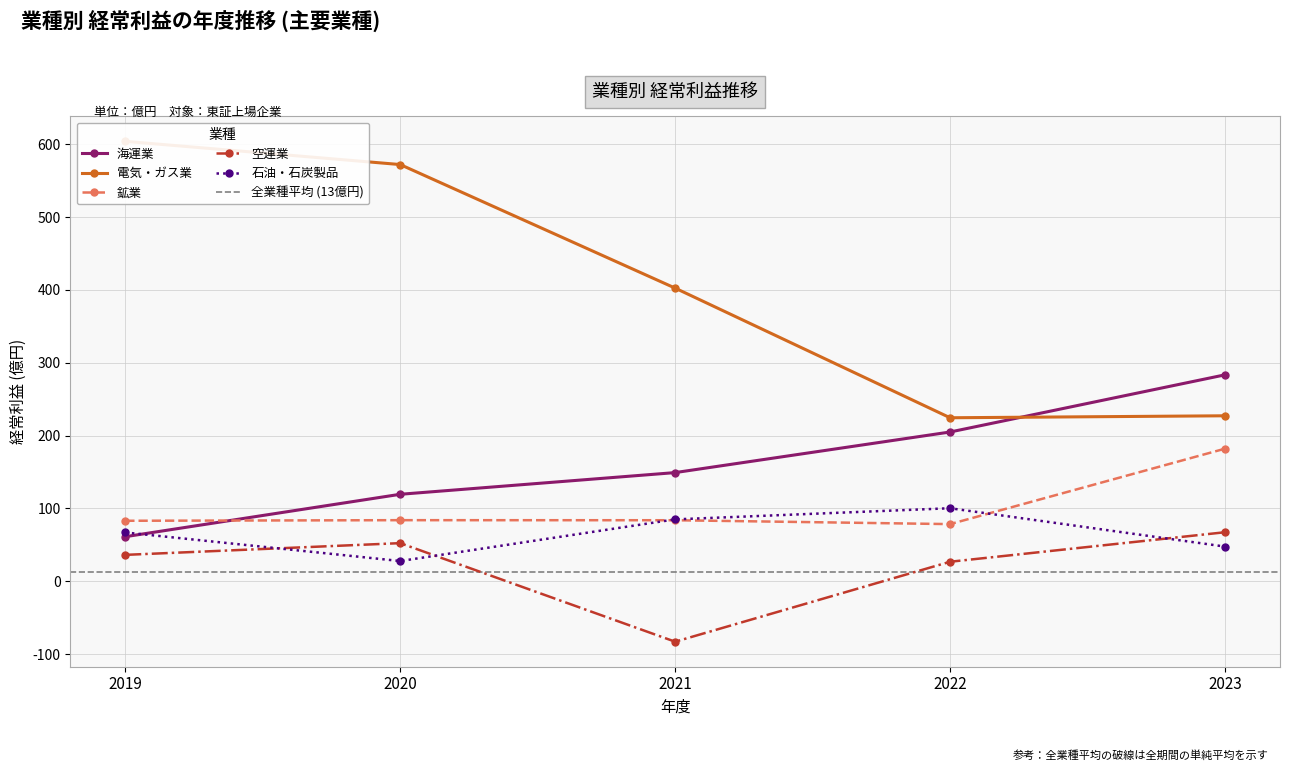

What is the difference between the second highest and minimum values in the 空運業 series?

135.4